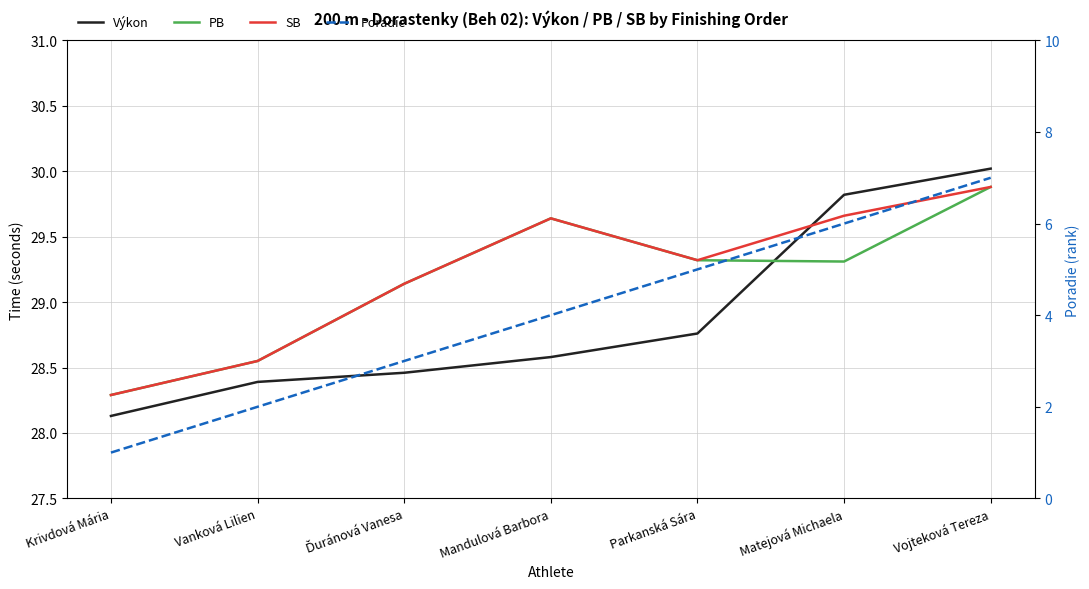

What is the minimum value shown in the chart?

1.0